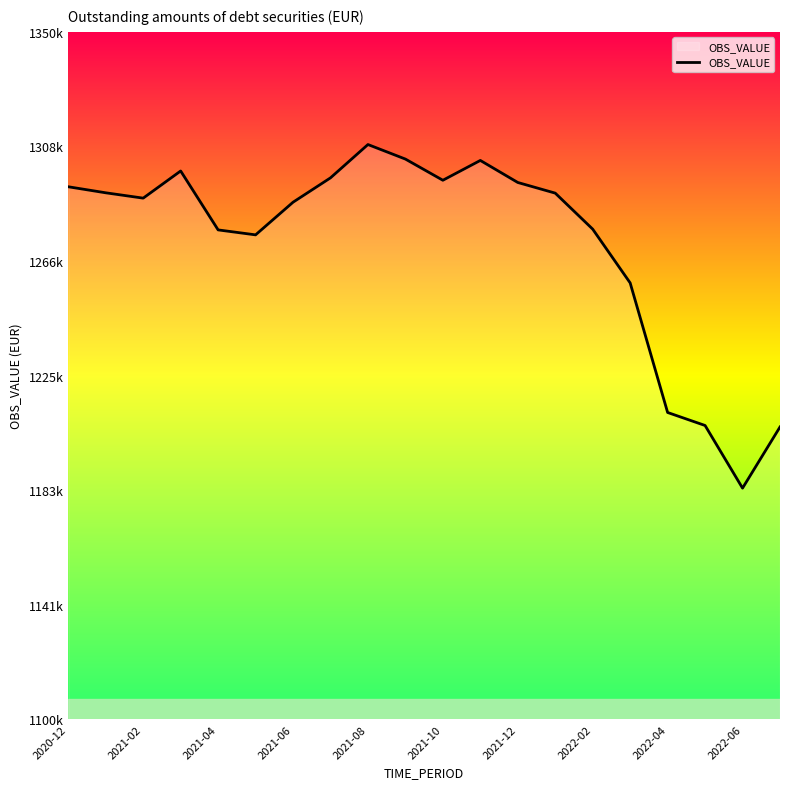

Is this an area chart (filled region under the line)?

Yes